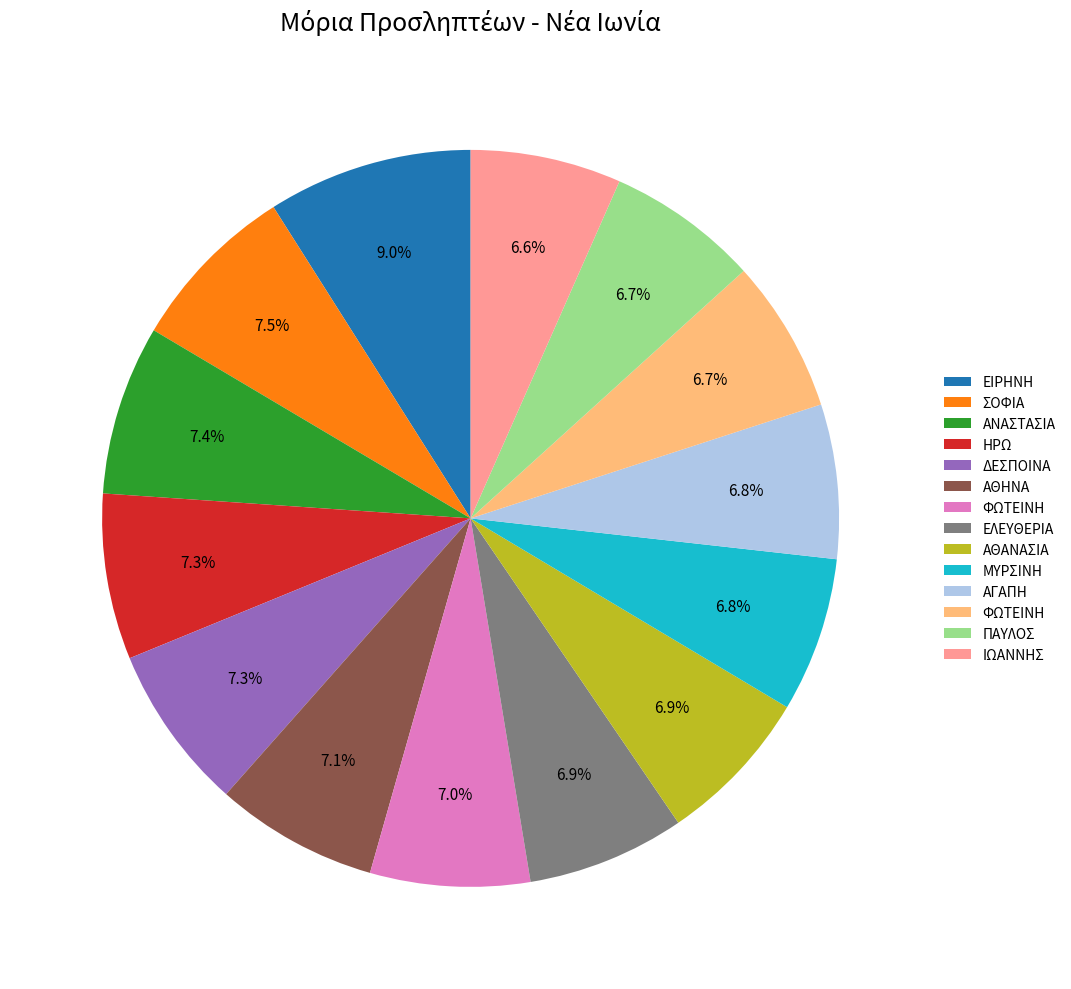

Is there a majority slice in this chart?

No